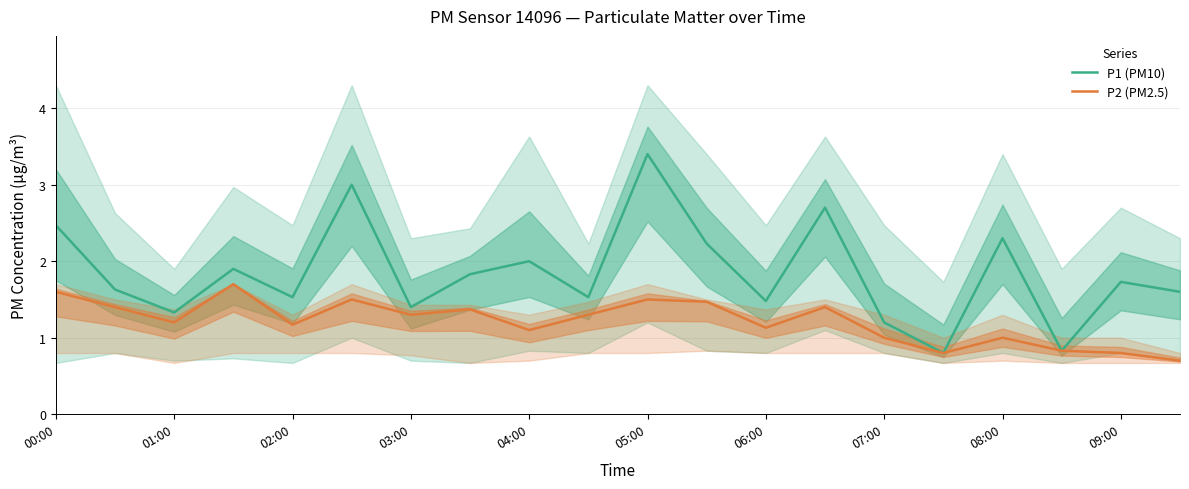

How many distinct data groups are displayed?

2